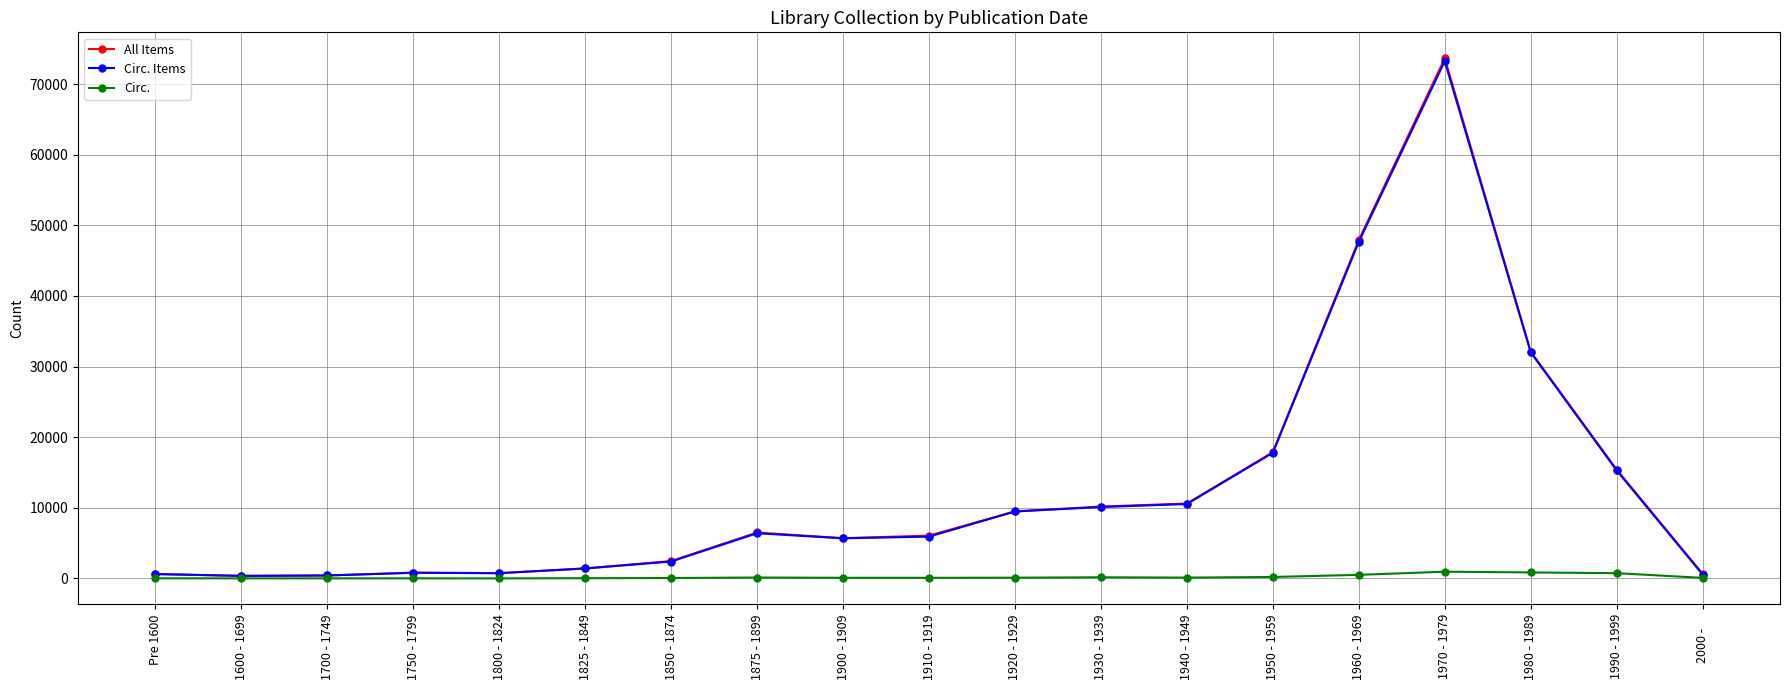

How many data points in Circ. are less than 89?

9